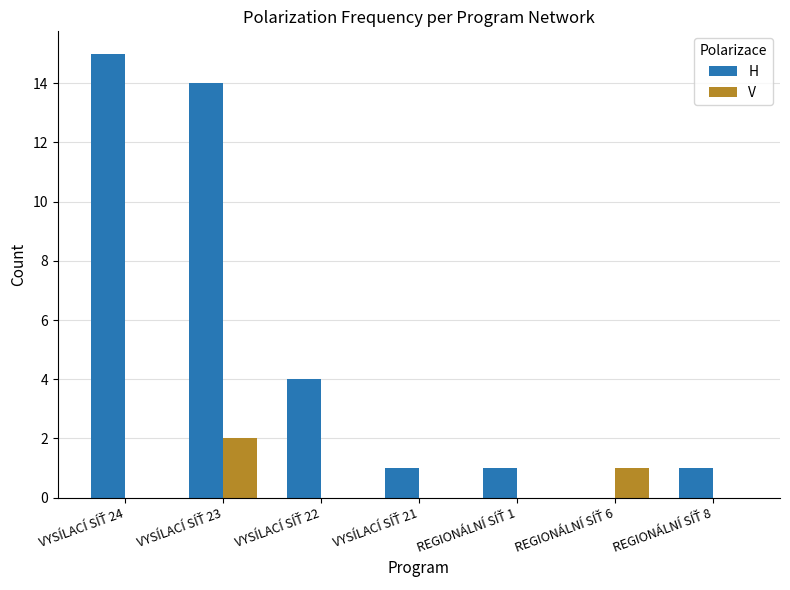

What is the maximum value shown in the chart?

15